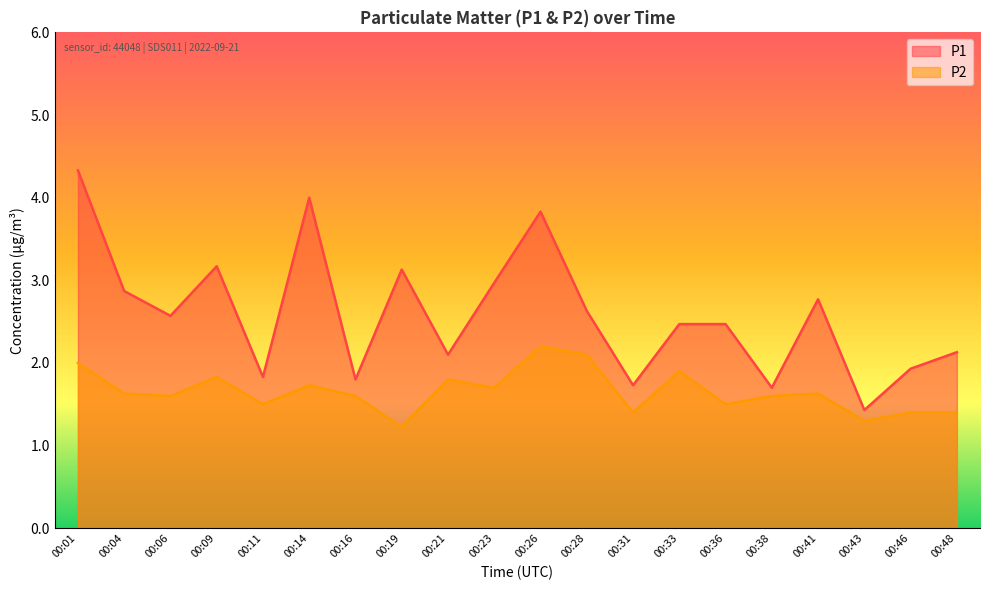

List the labels in order of P1 value, largest first.

00:01, 00:14, 00:26, 00:09, 00:19, 00:23, 00:04, 00:41, 00:28, 00:06, 00:33, 00:36, 00:48, 00:21, 00:46, 00:11, 00:16, 00:31, 00:38, 00:43